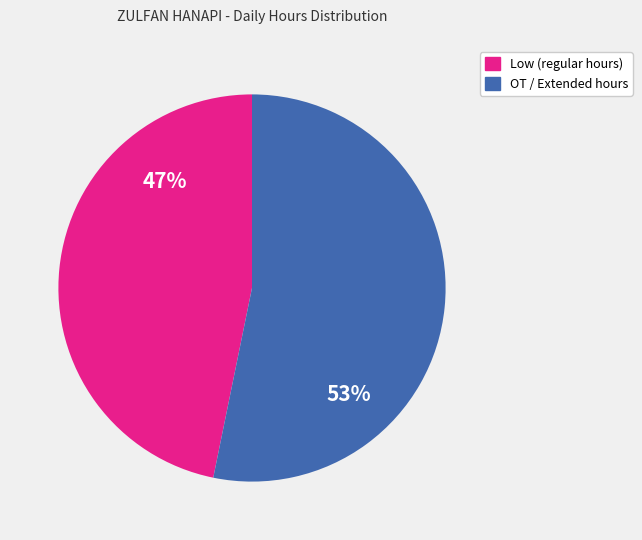

Is there a majority slice in this chart?

Yes